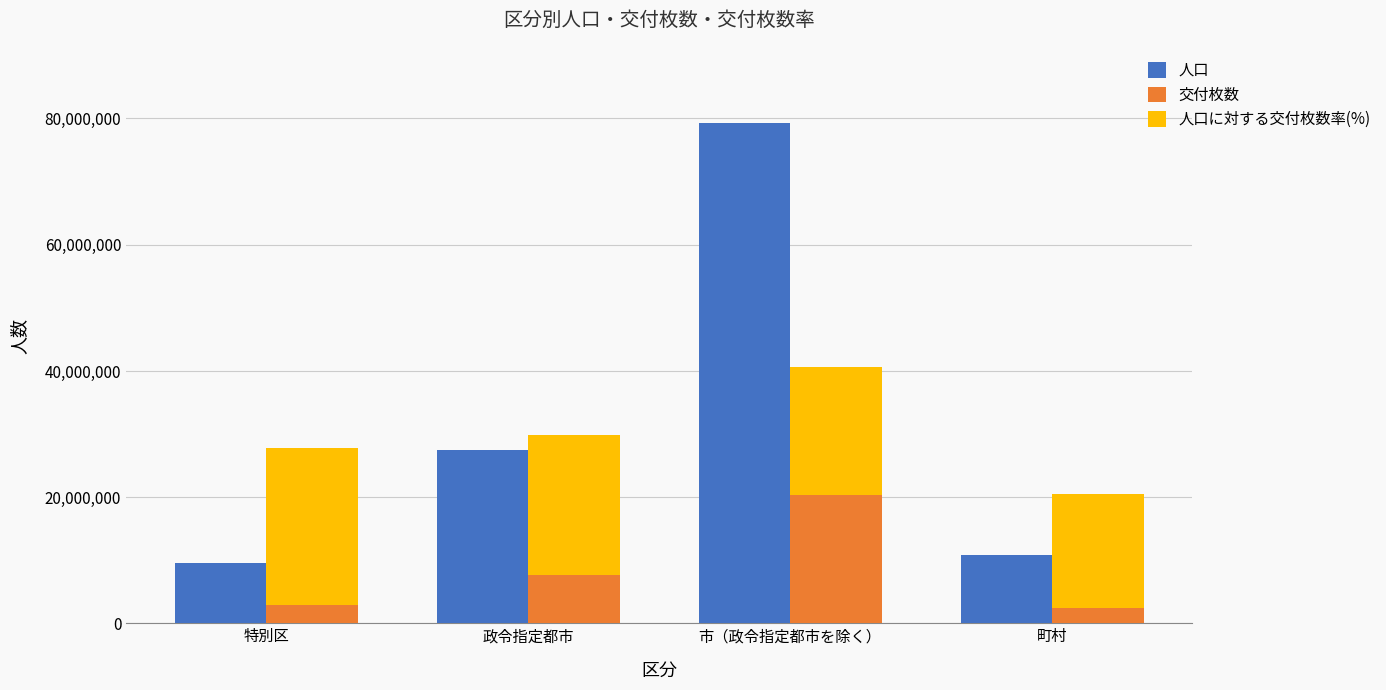

What is the label of the 2nd bar from the right?

市（政令指定都市を除く）